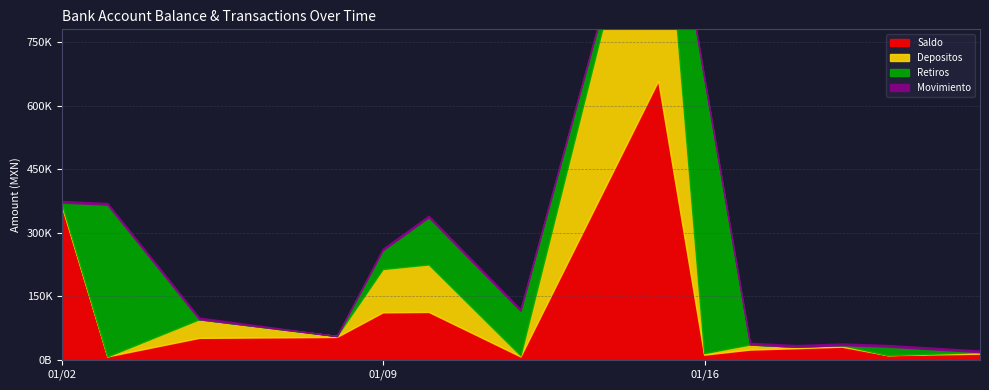

What is the total value across all series at 2018-01-12?

118280.3